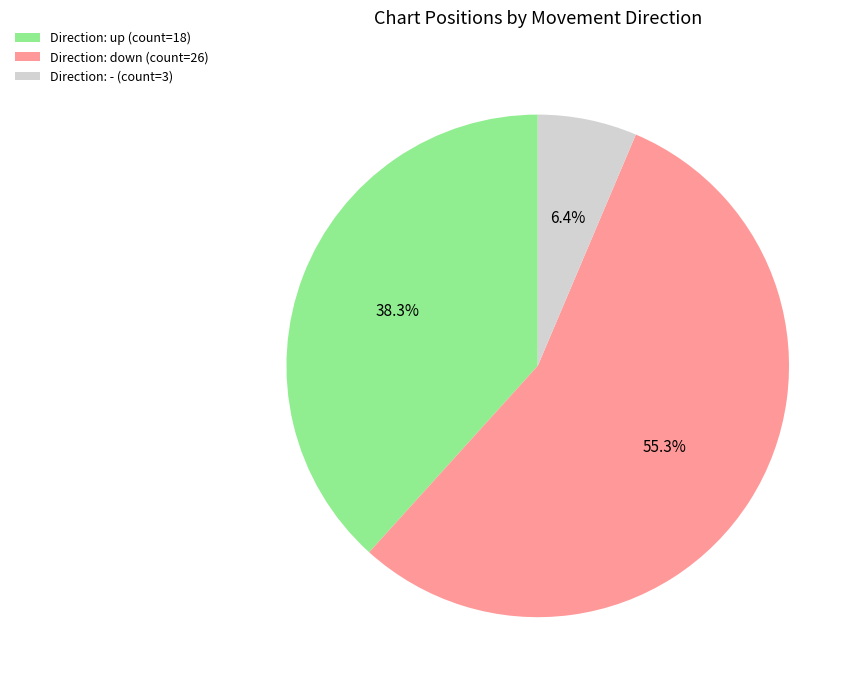

Between Direction: up (count=18) and Direction: down (count=26), which is larger?

Direction: down (count=26)